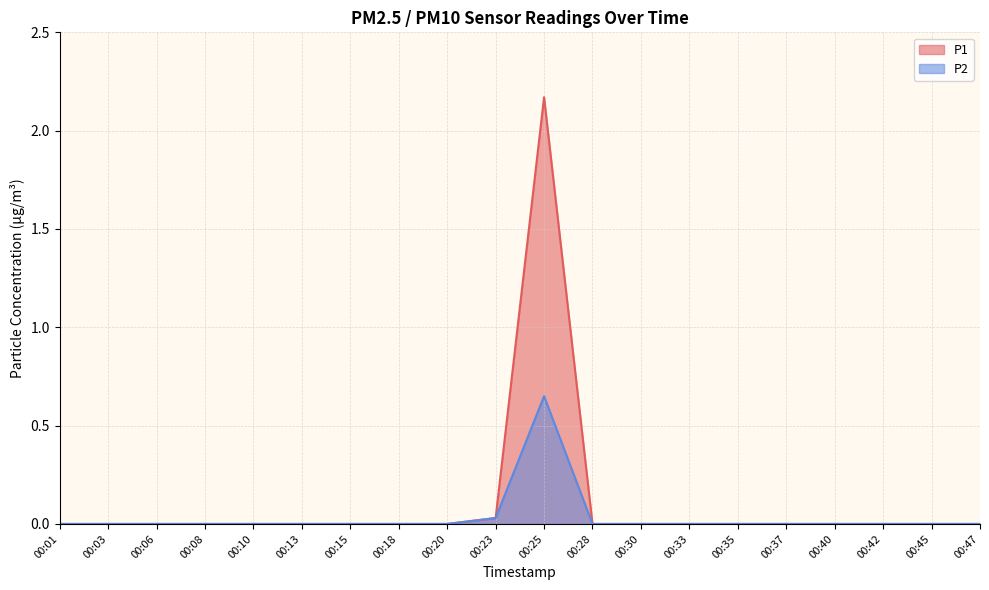

How many series are shown in this chart?

2